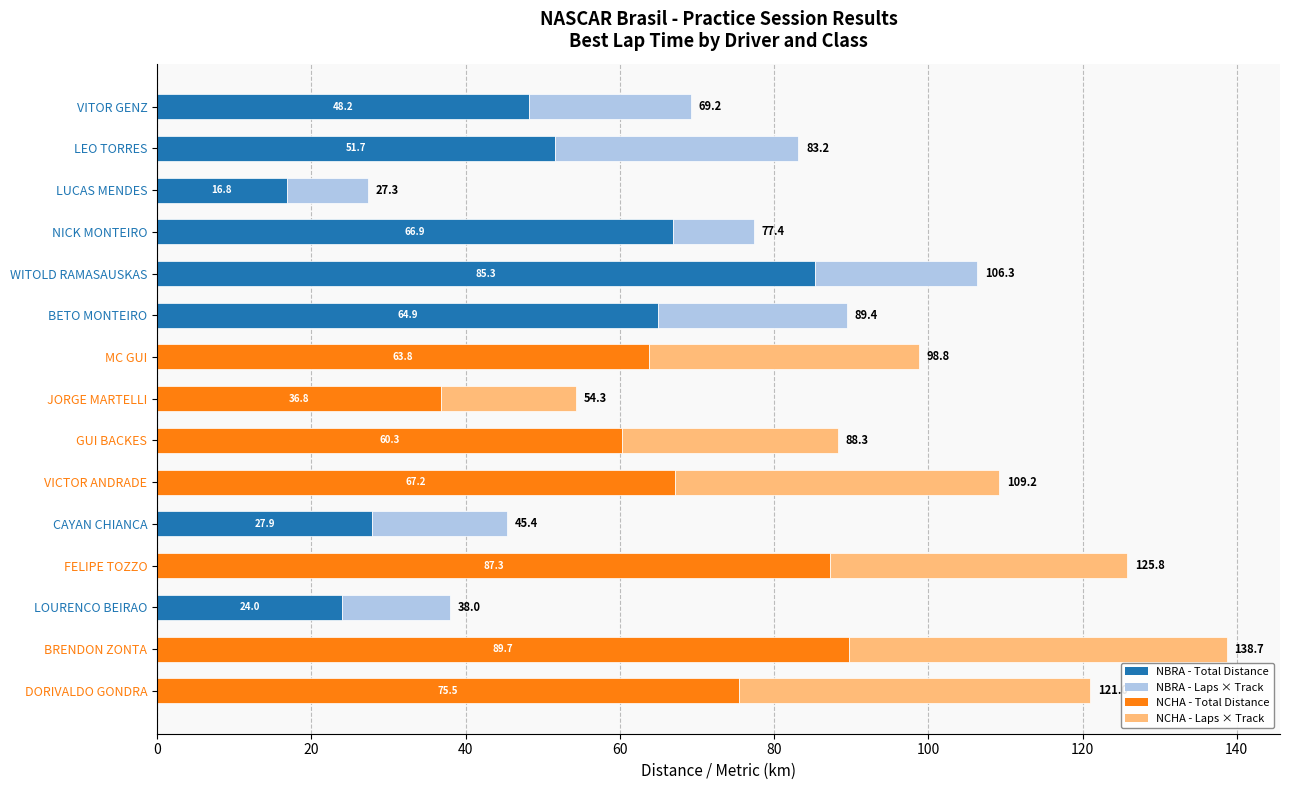

What is the total value across all series at LUCAS MENDES?

27.3